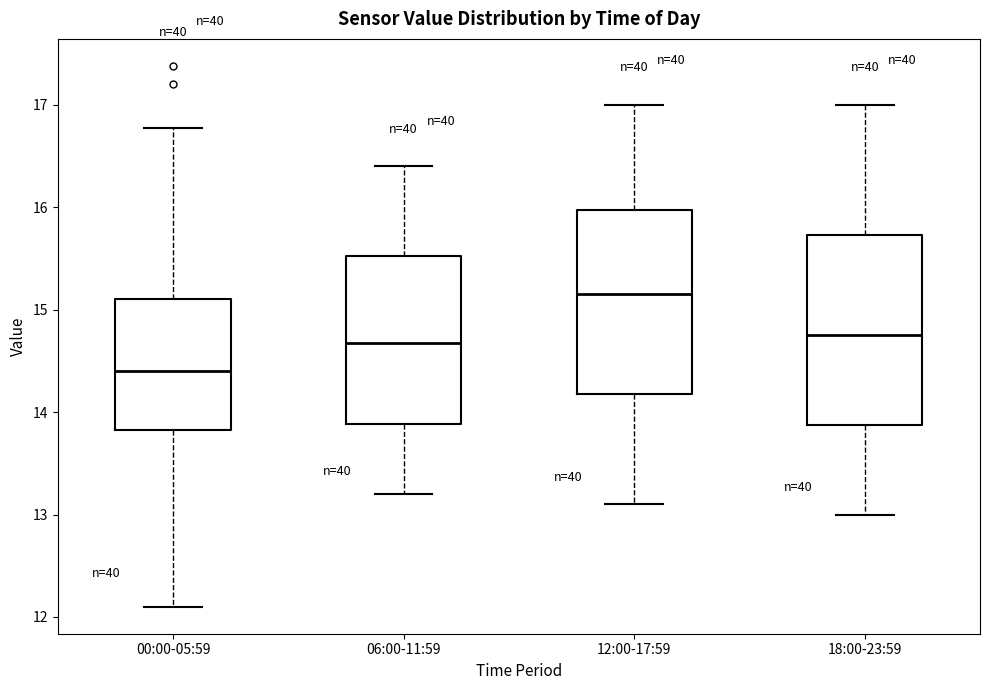

Reading left to right, read every box against the y-axis: the position of its median line, the range the box covers, and the ends of its whiskers. The values are not printed on the chart, so give them approximately, as read against the axis.

00:00-05:59: median 14.4, box 13.8 to 15.1, whiskers 12.1 to 16.8
06:00-11:59: median 14.7, box 13.9 to 15.5, whiskers 13.2 to 16.4
12:00-17:59: median 15.2, box 14.2 to 16.0, whiskers 13.1 to 17.0
18:00-23:59: median 14.8, box 13.9 to 15.7, whiskers 13.0 to 17.0